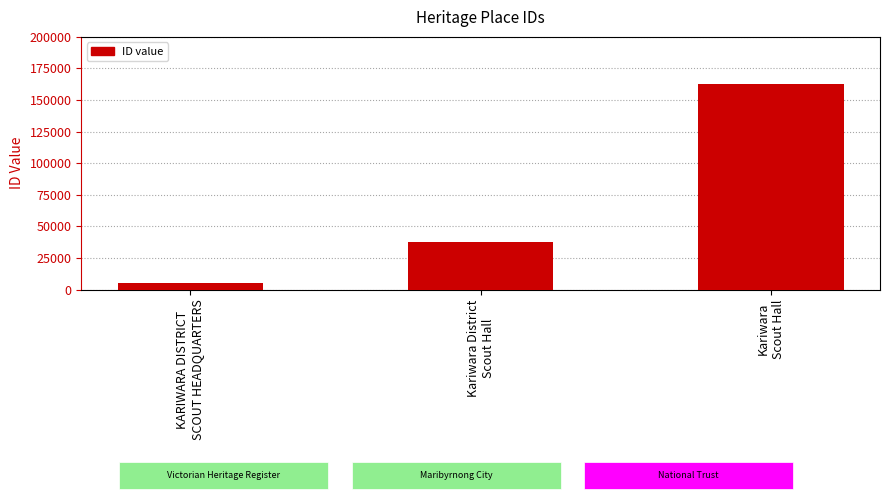

Reading left to right, extract all data points from this chart.

KARIWARA DISTRICT
SCOUT HEADQUARTERS=5106	Kariwara District
Scout Hall=37274	Kariwara
Scout Hall=162875